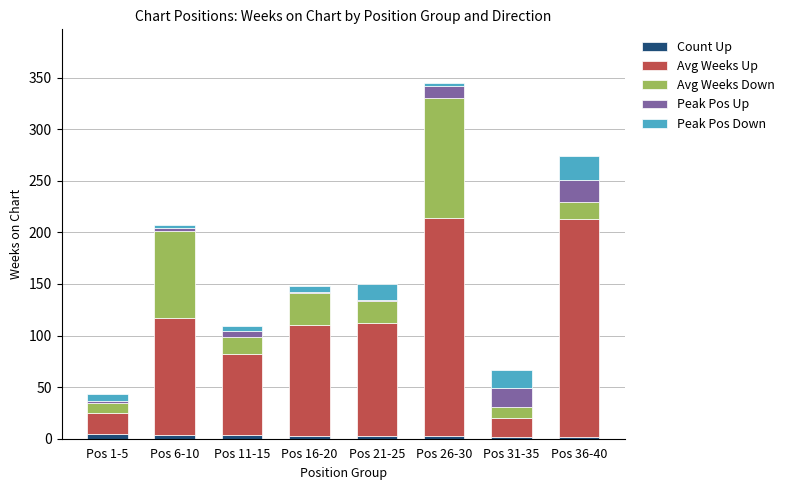

At which category is the sum across all series the highest?

Pos 26-30